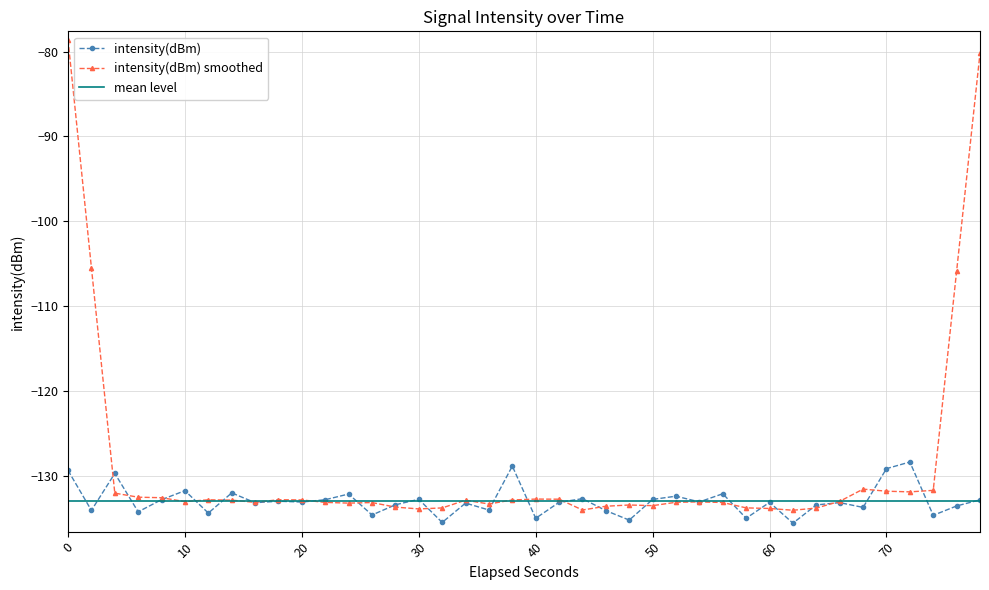

The intensity(dBm) smoothed series shows -42.8 at 20. True or false?

False